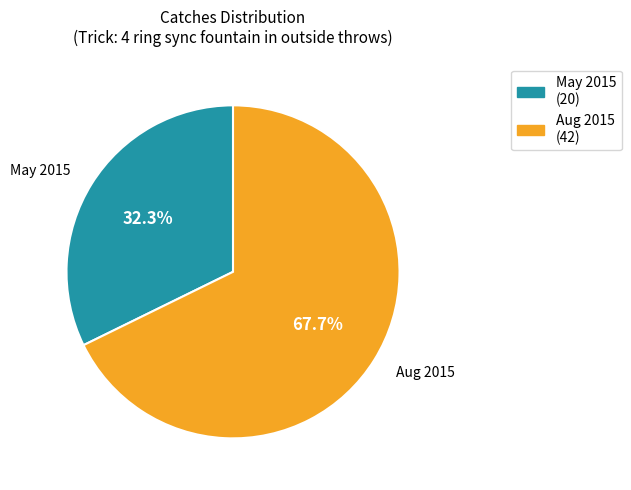

Does any single category account for the majority?

Yes